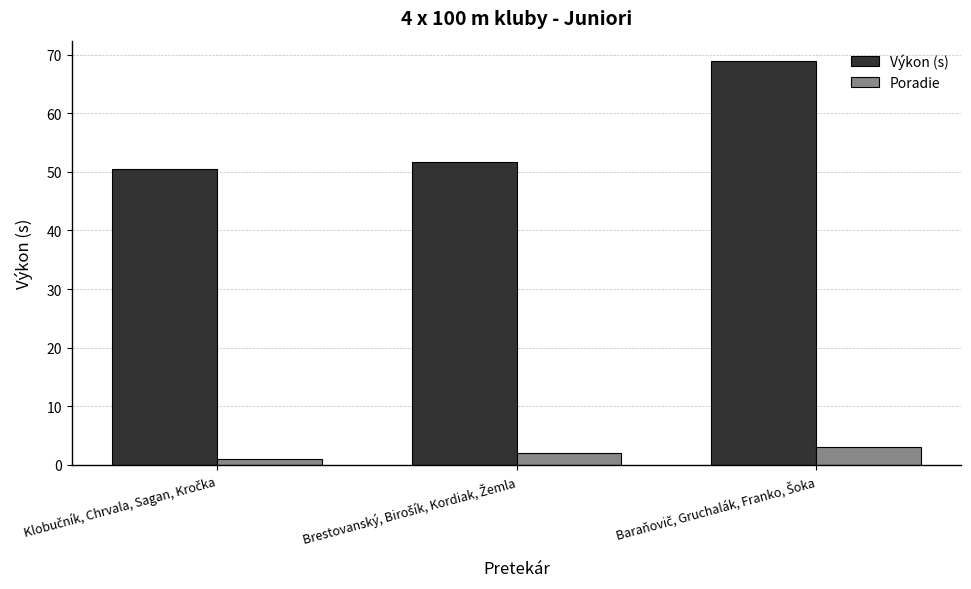

At how many categories does at least one series exceed 49?

3